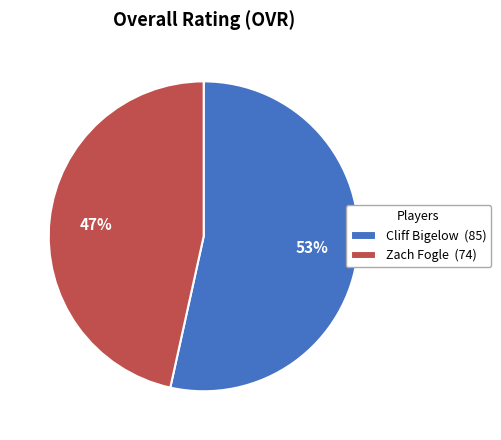

How many segments does this pie chart have?

2